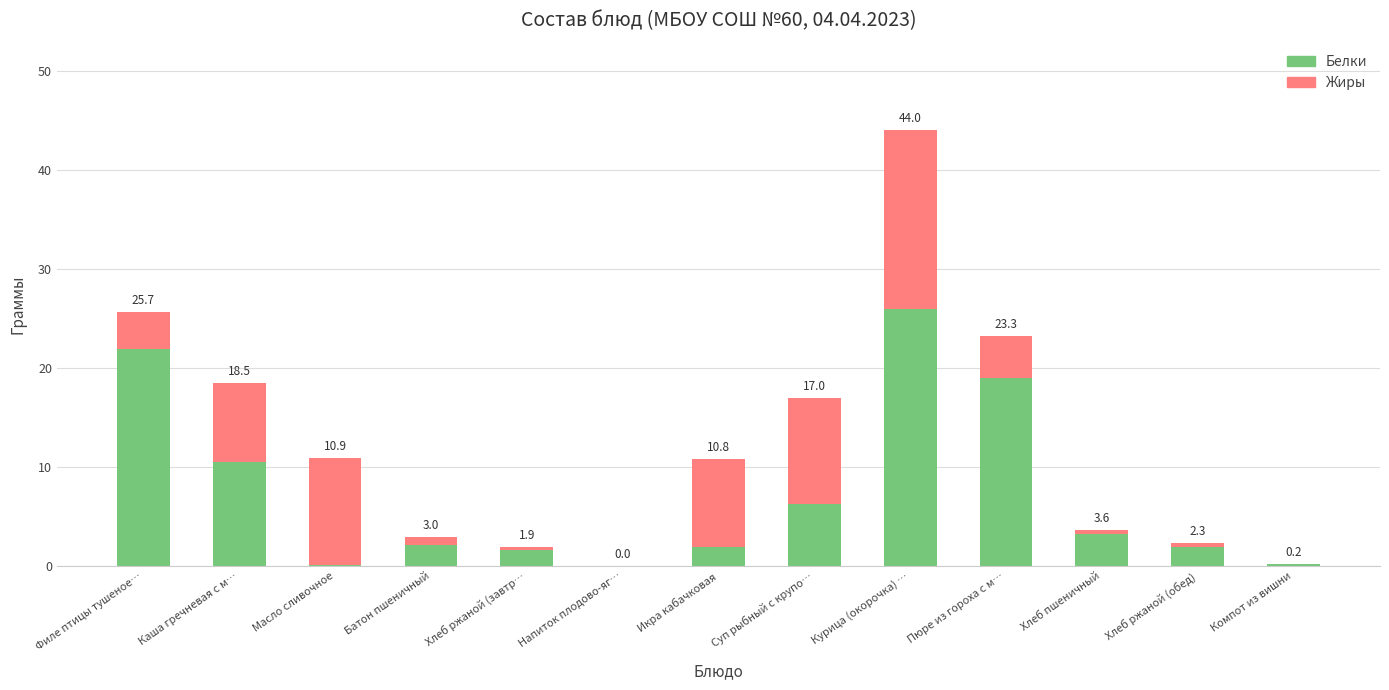

True or false: Жиры has a value of 17.6 at Суп рыбный с крупо….

False